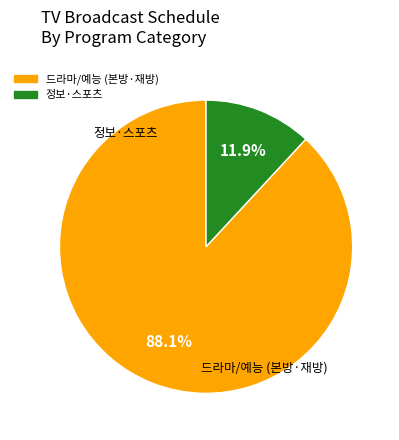

Is there any slice that represents more than half of the pie?

Yes